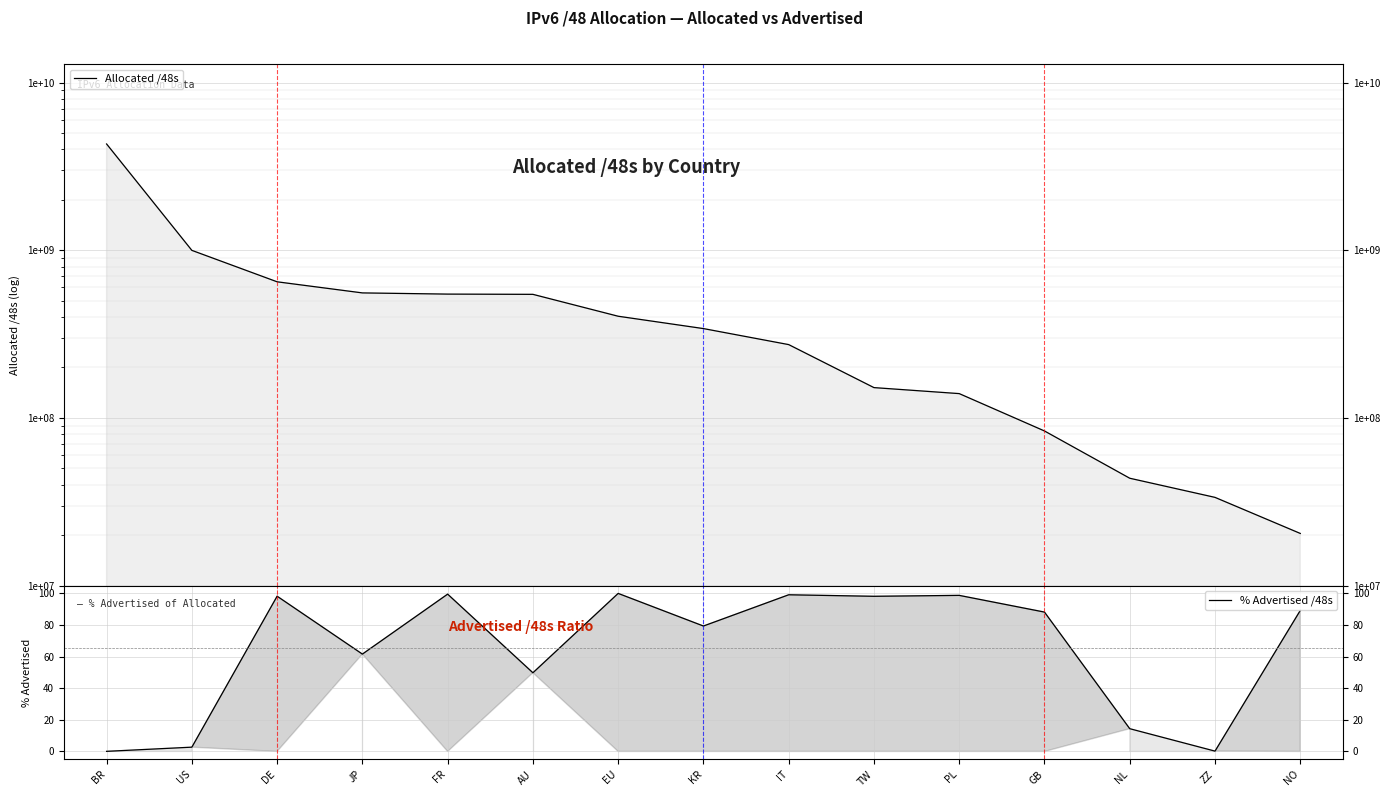

In % Advertised /48s, how many points are higher than both neighbors (excluding endpoints)?

5